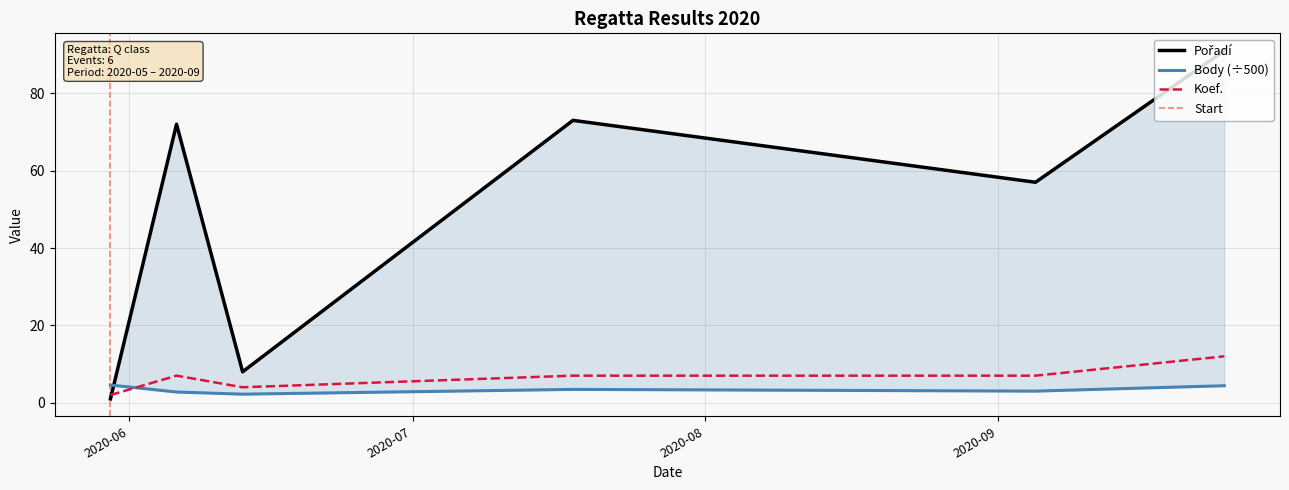

Does the chart have visible grid lines?

Yes